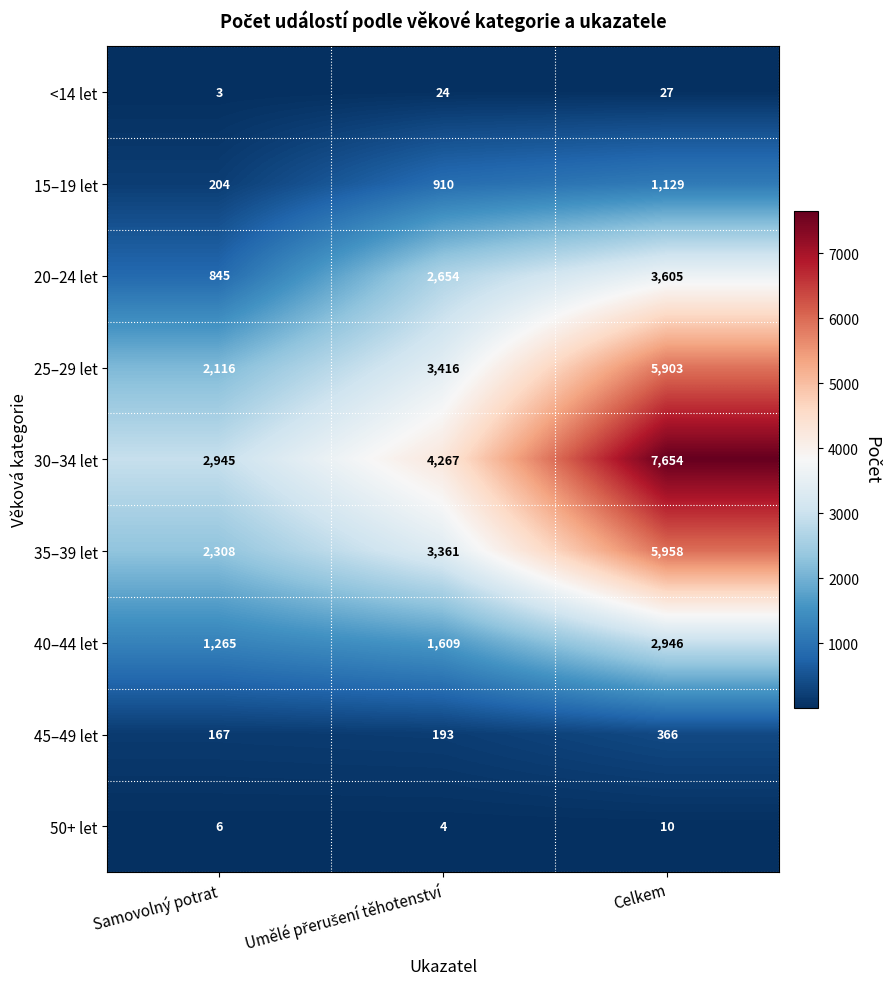

Which category has the lowest value across all series?

Samovolný potrat